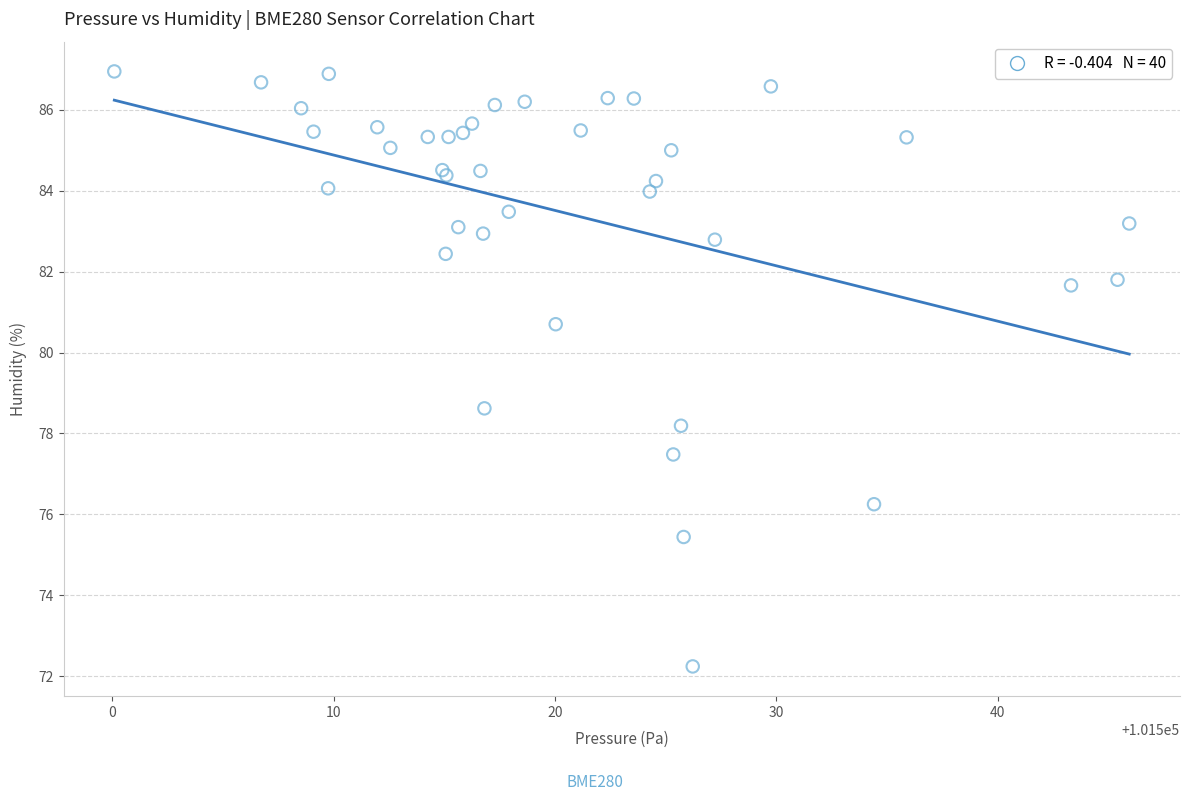

What Y value in the scatter plot is closest to 79?

78.6